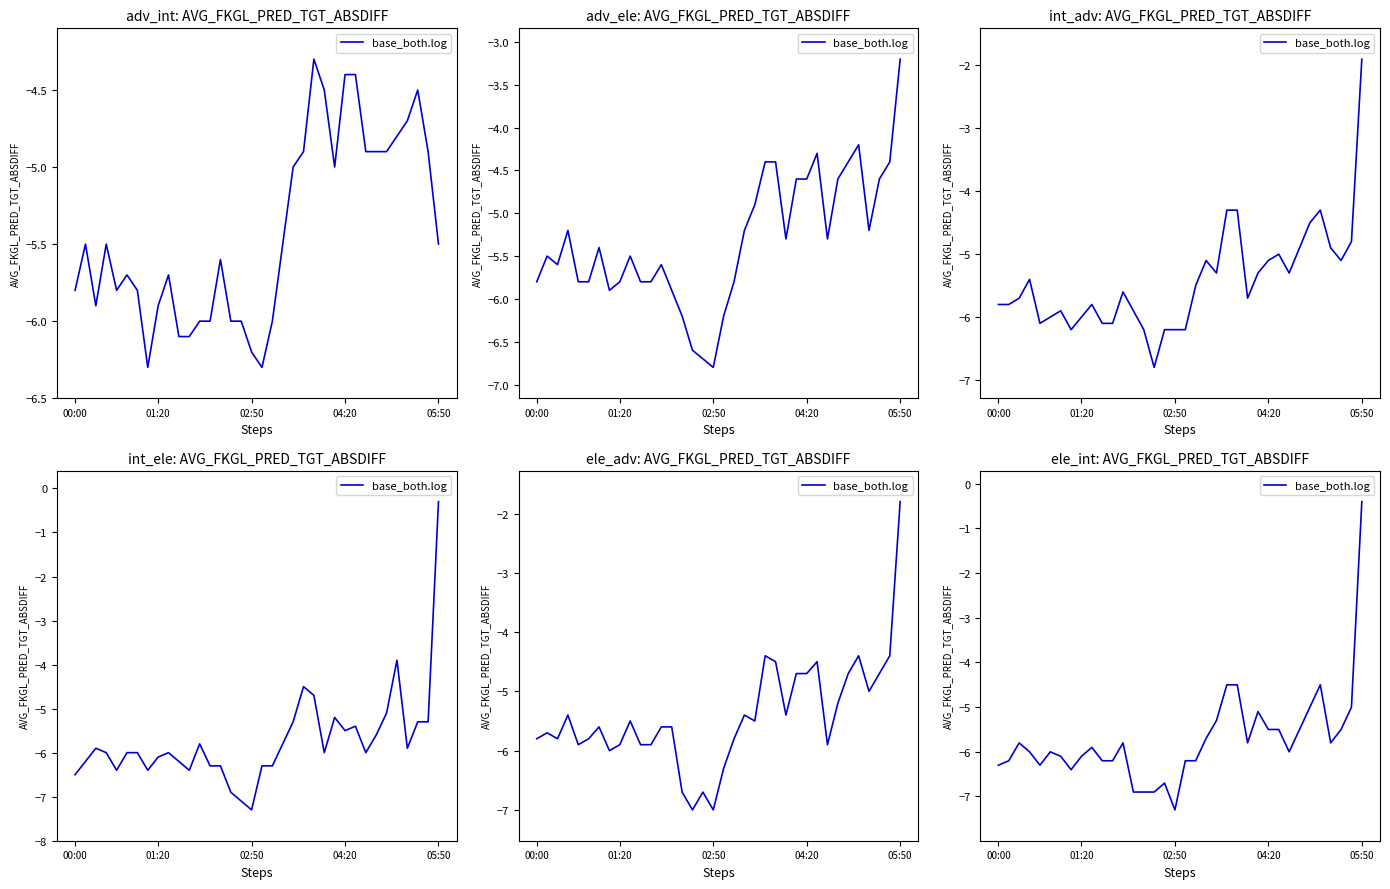

What is the difference between the values at 05:50 and 21?

1.0